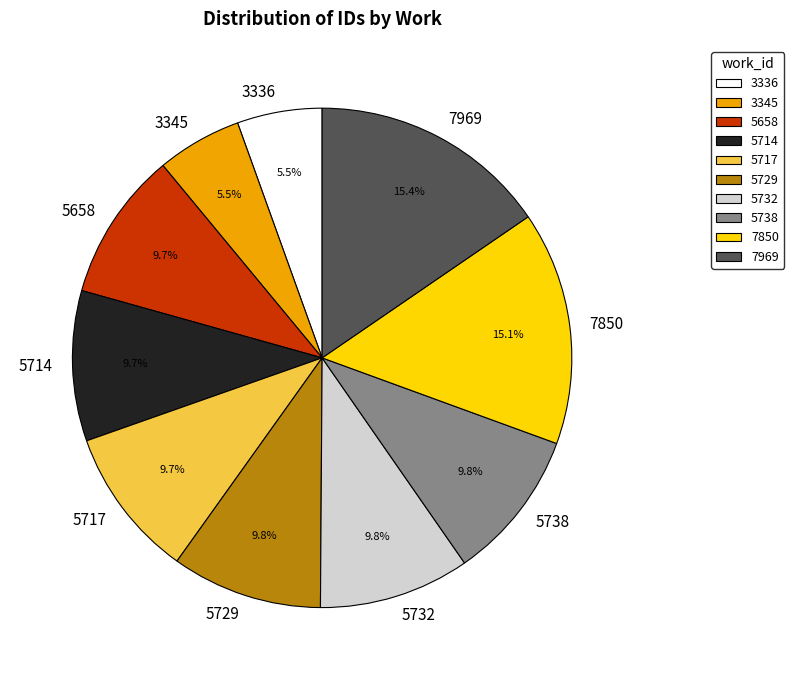

Which has a higher value, 3345 or 7969?

7969